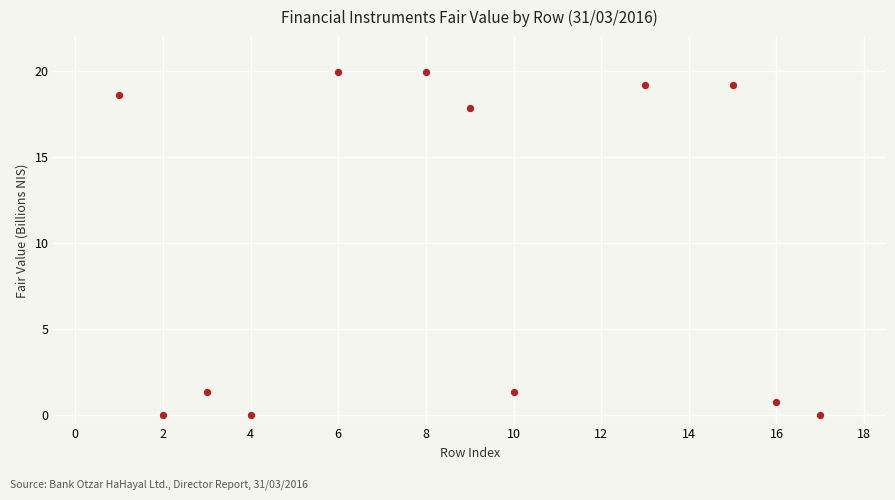

What is the range of Y values (max minus min)?

20.0